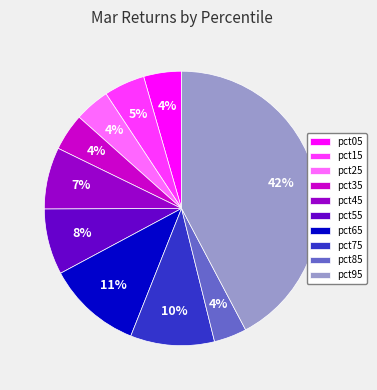

Is it true that pct65 is 4% of the pie?

False